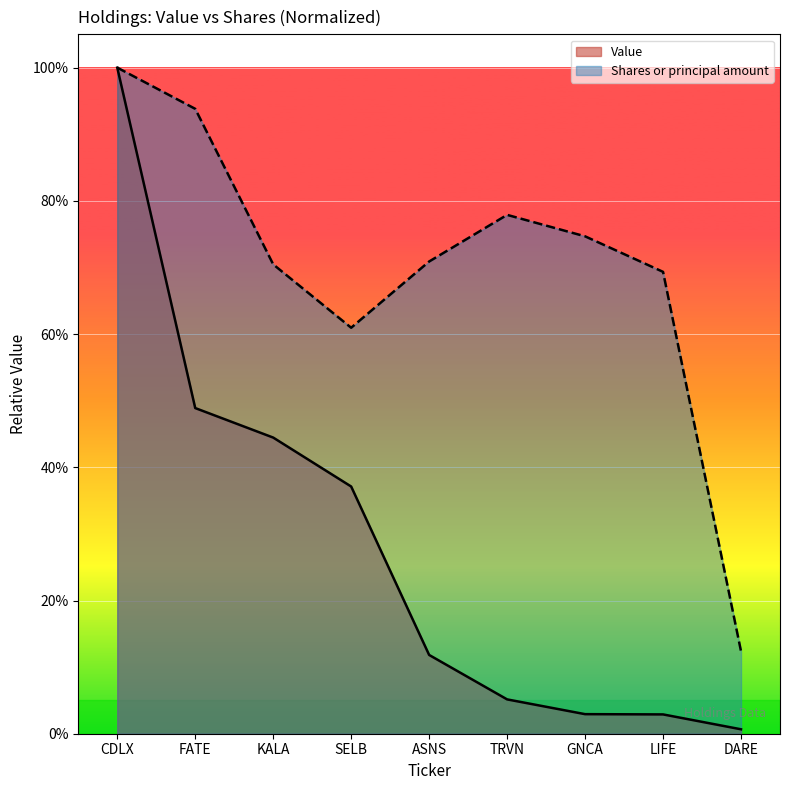

What is the sum of the Value values at KALA and LIFE?

0.5